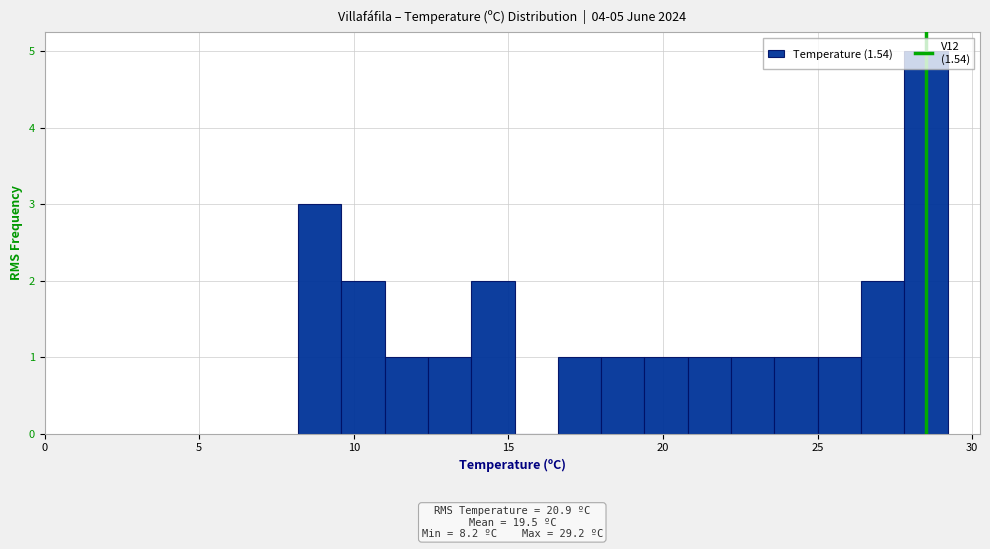

Read against the x-axis, roughly where is the centre of the tallest bar?

28.5